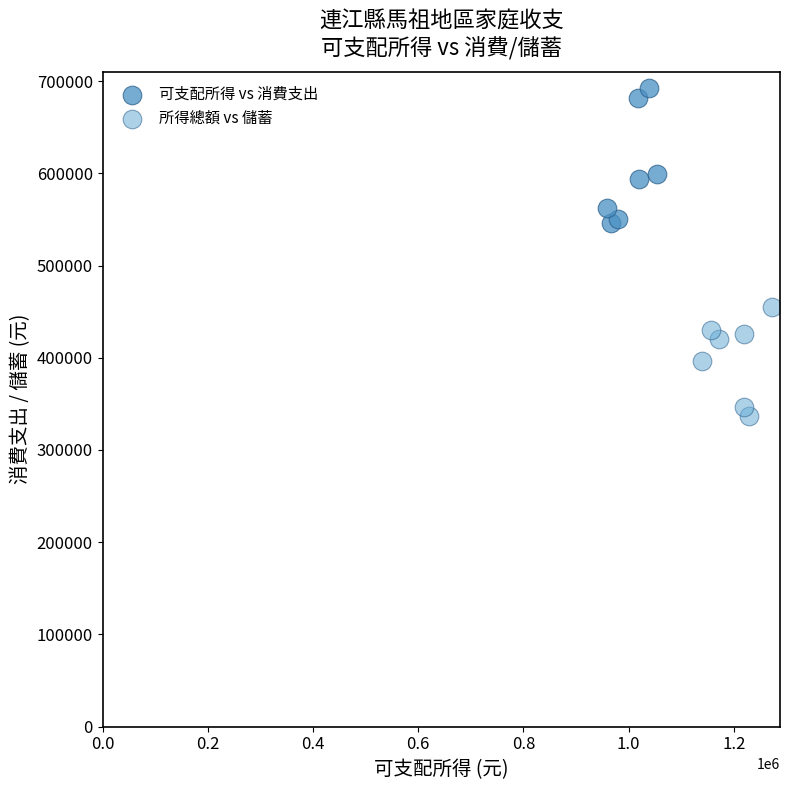

Which series has the widest spread of Y values?

可支配所得 vs 消費支出